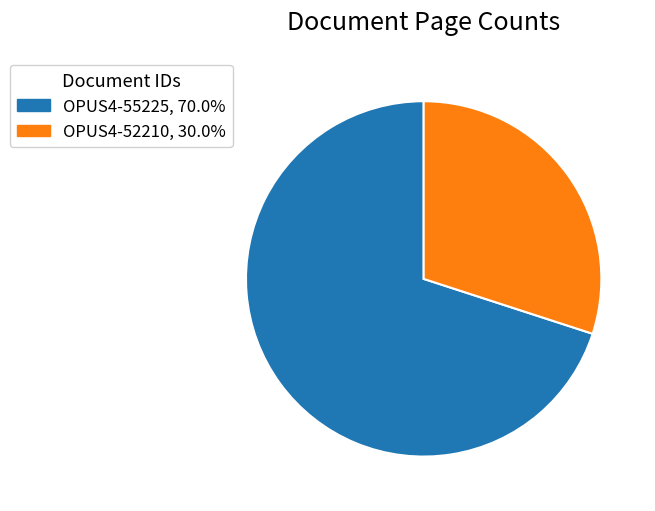

Approximately how many times larger is the value at OPUS4-55225 compared to OPUS4-52210?

2.3